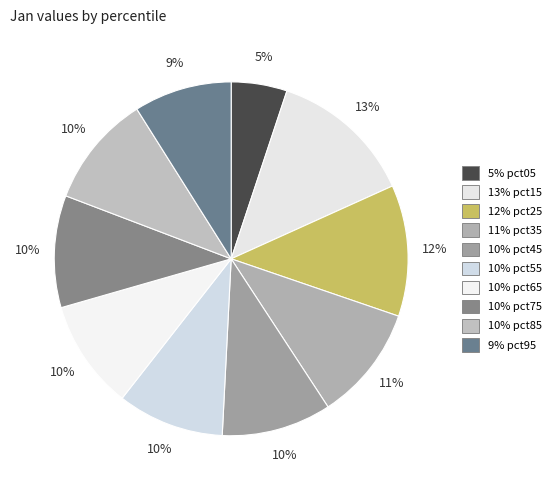

How many slices are in this pie chart?

10